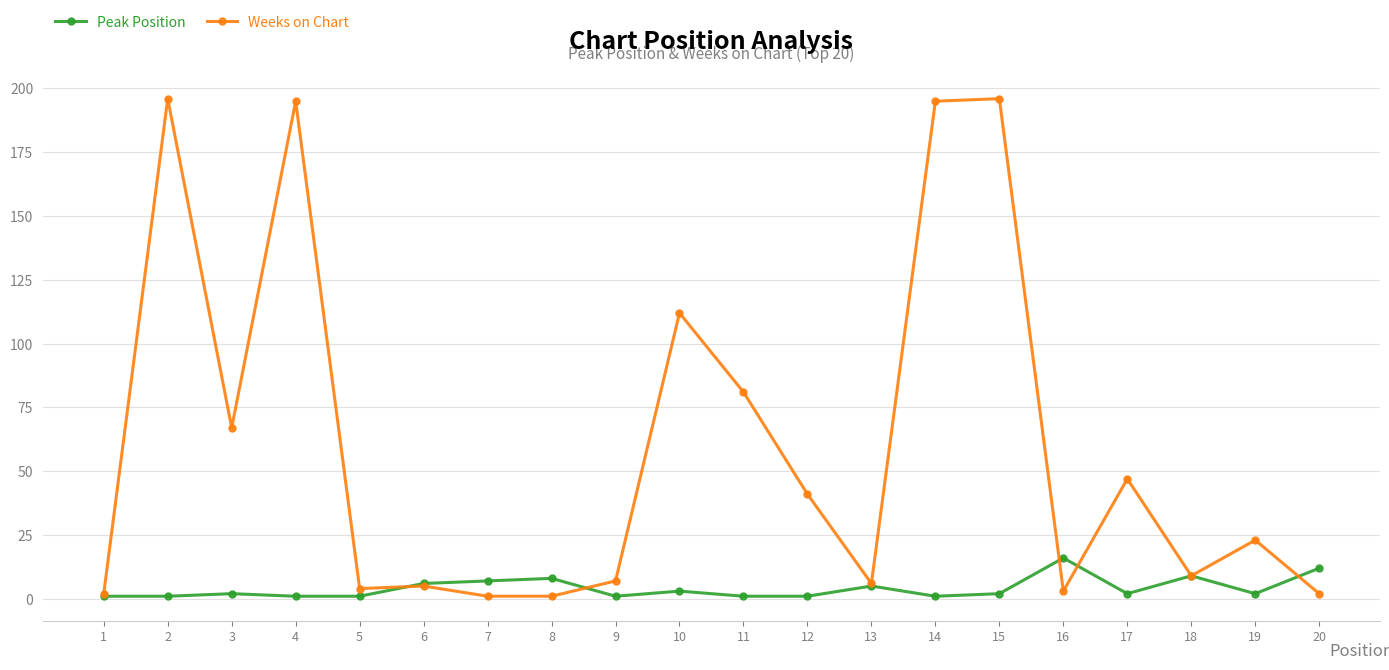

True or false: Weeks on Chart has more than 1 points higher than both neighbors.

True